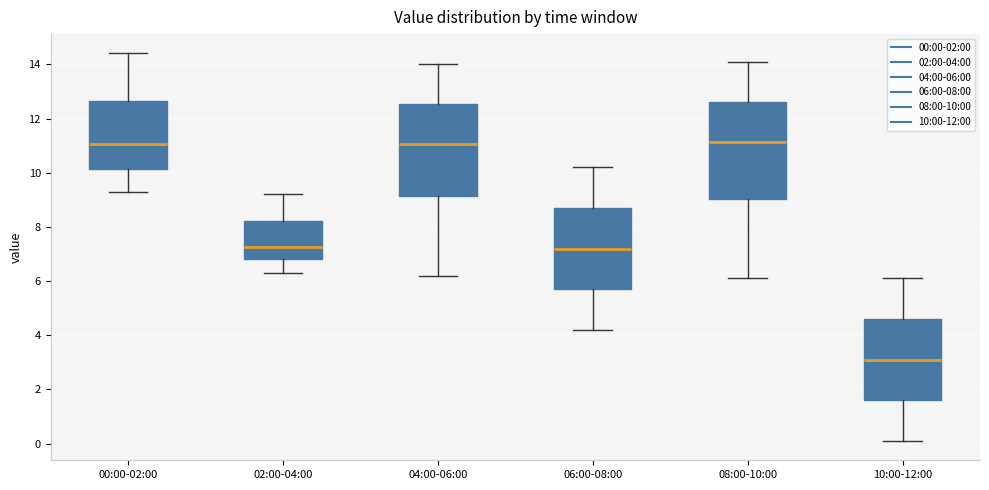

Reading left to right, transcribe this box plot: for each box, give where its median line is, the range the box spans, and where its two whiskers end, as read against the y-axis. The values are not printed on the chart, so give them approximately, as read against the axis.

00:00-02:00: median 11.0, box 10.2 to 12.6, whiskers 9.2 to 14.4
02:00-04:00: median 7.2, box 6.8 to 8.2, whiskers 6.4 to 9.2
04:00-06:00: median 11.0, box 9.2 to 12.6, whiskers 6.2 to 14.0
06:00-08:00: median 7.2, box 5.8 to 8.8, whiskers 4.2 to 10.2
08:00-10:00: median 11.2, box 9.0 to 12.6, whiskers 6.2 to 14.2
10:00-12:00: median 3.2, box 1.6 to 4.6, whiskers 0.2 to 6.2